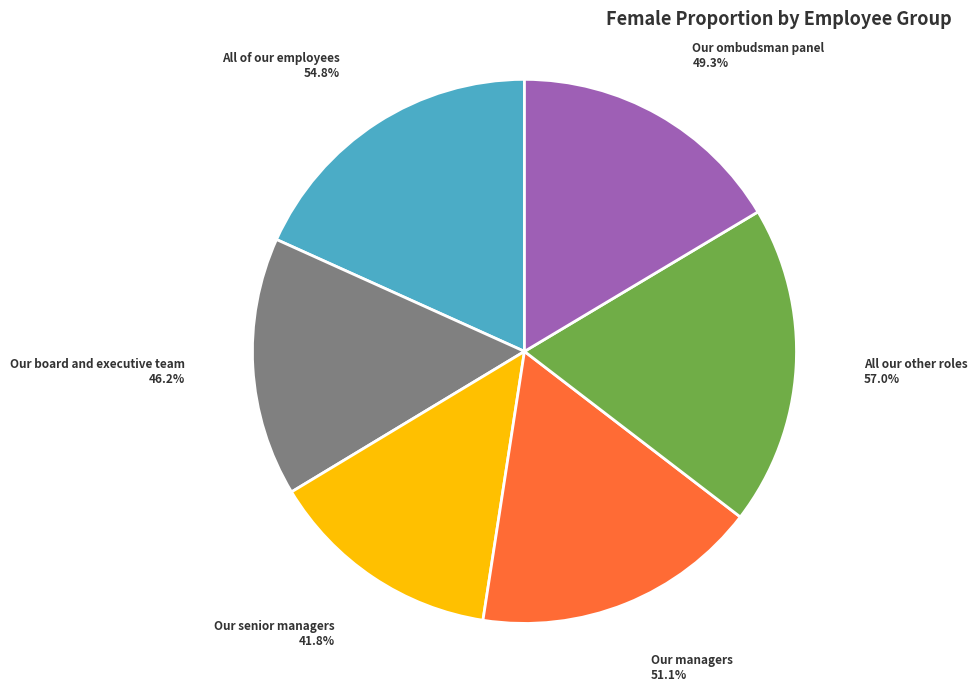

To the nearest percent, what portion does All of our employees represent?

18%